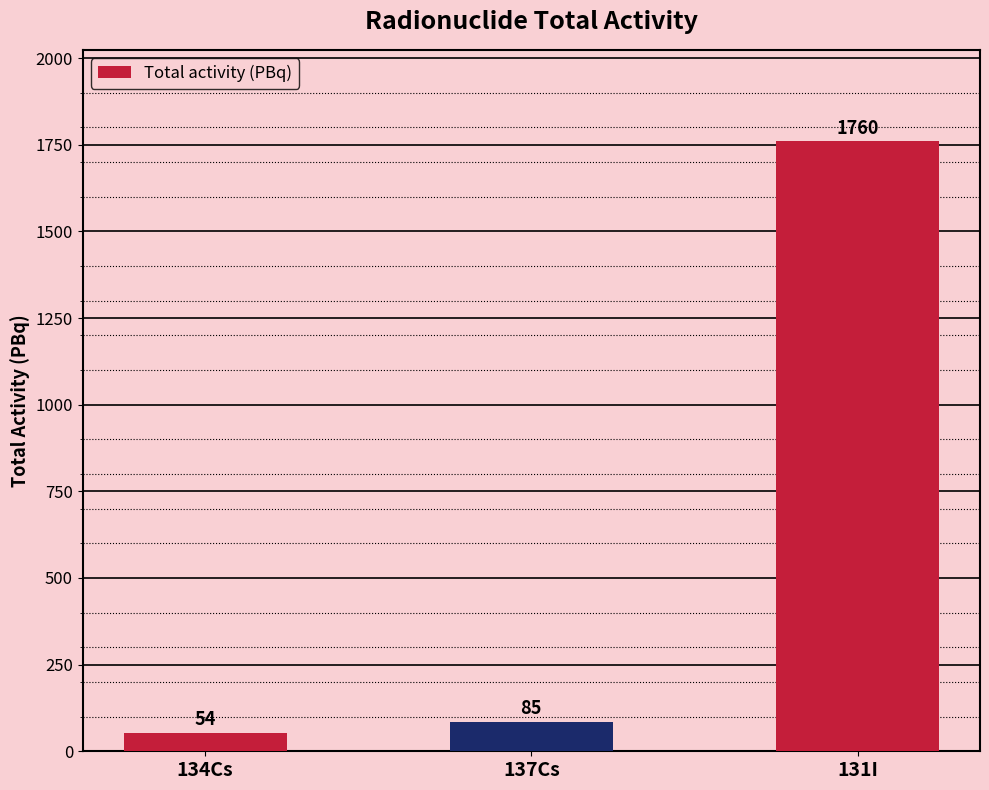

What position from the left is 131I?

3